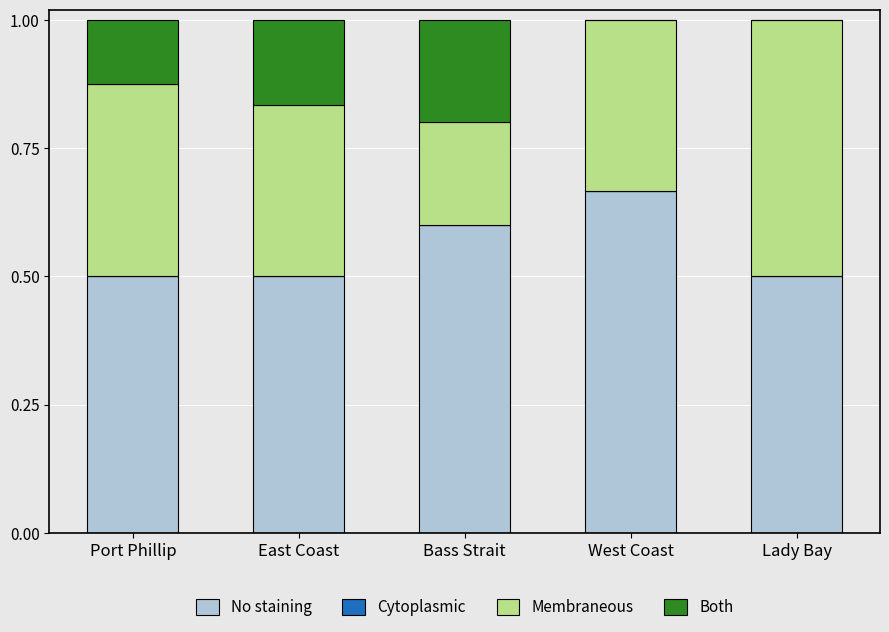

How many distinct data groups are displayed?

3